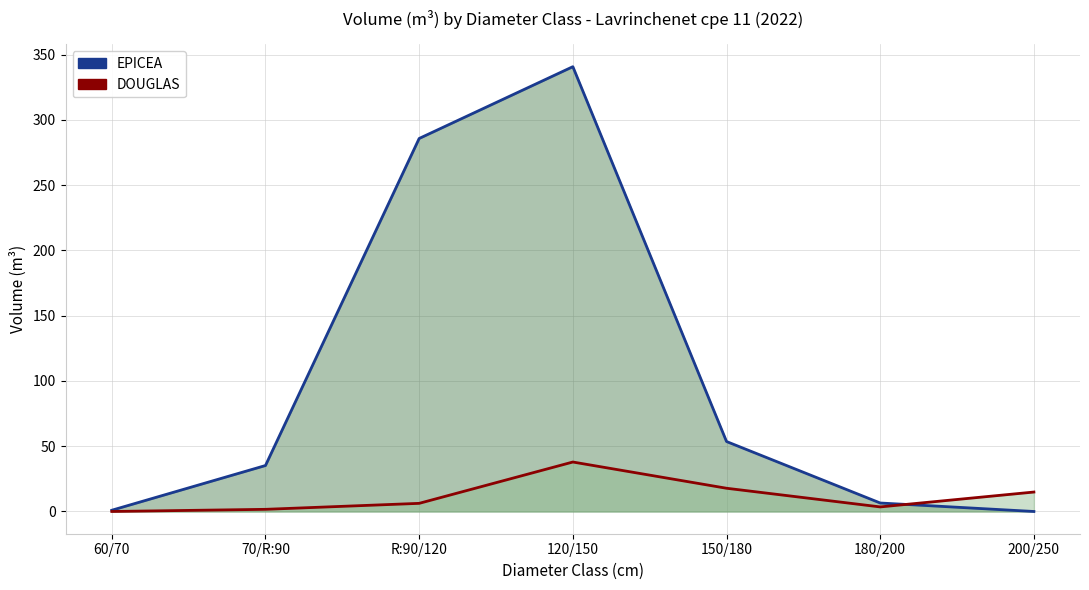

Reading left to right, extract all data points from this chart.

EPICEA (line): 1.0	35.2	285.8	340.8	53.6	6.5	0.0
DOUGLAS (line): 0.0	1.6	6.2	37.9	17.8	3.5	14.9